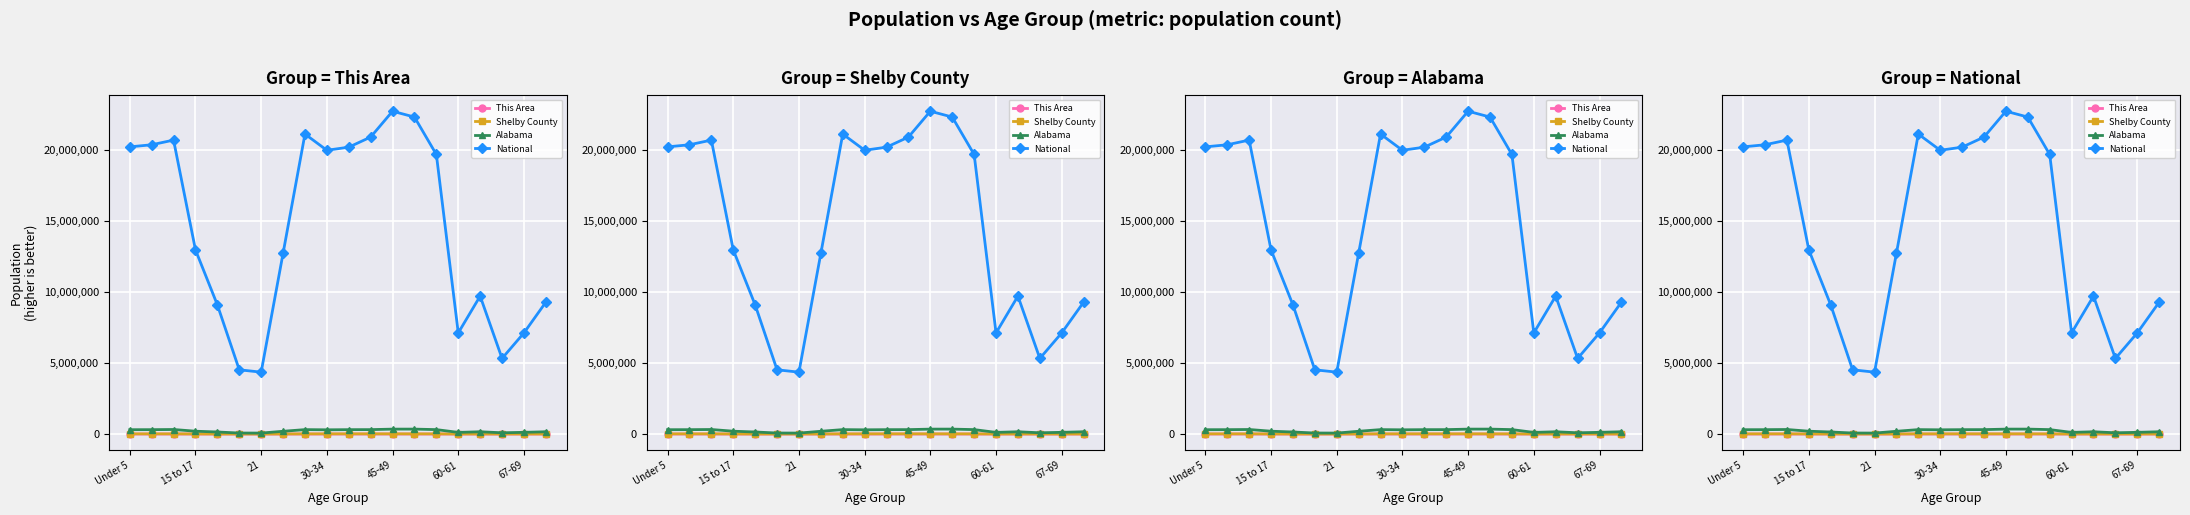

The value of This Area at 17 is 113. True or false?

True